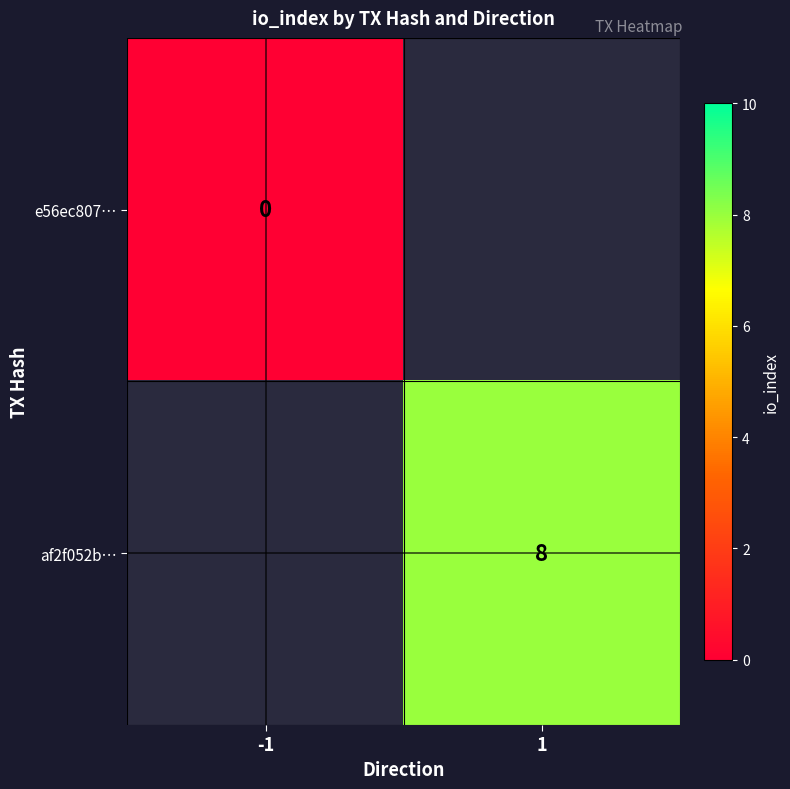

Which category has the lowest value across all series?

-1